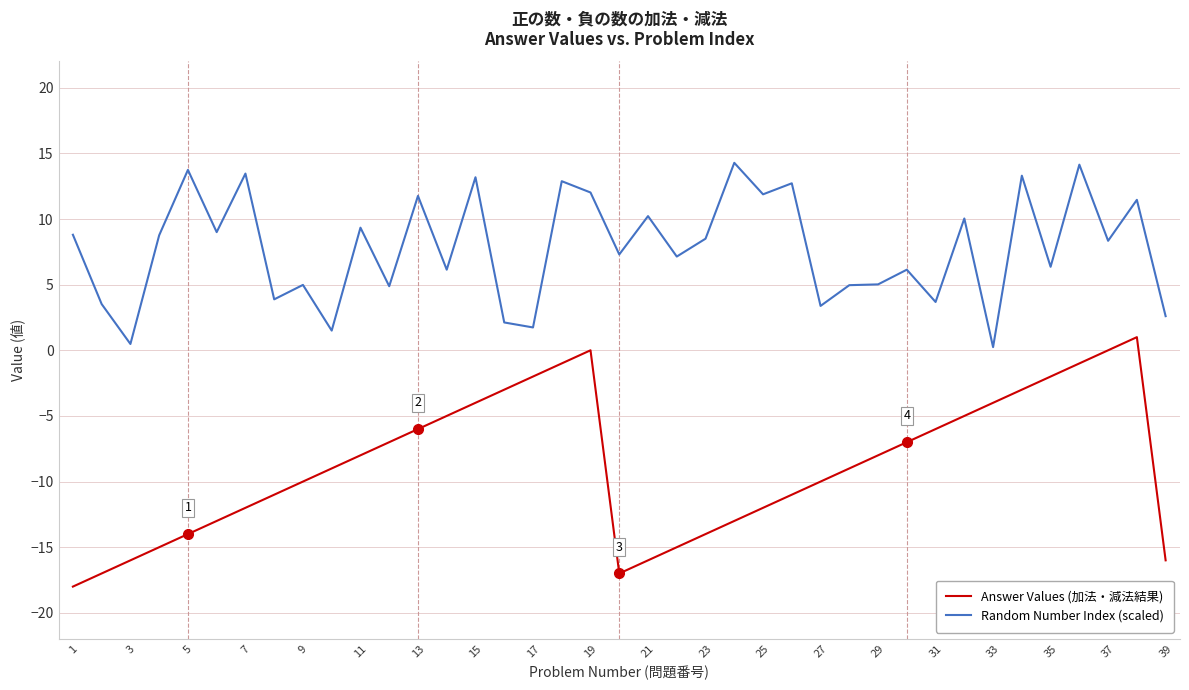

Rank the series by their average value, from lowest to highest.

Answer Values (加法・減法結果), Random Number Index (scaled)